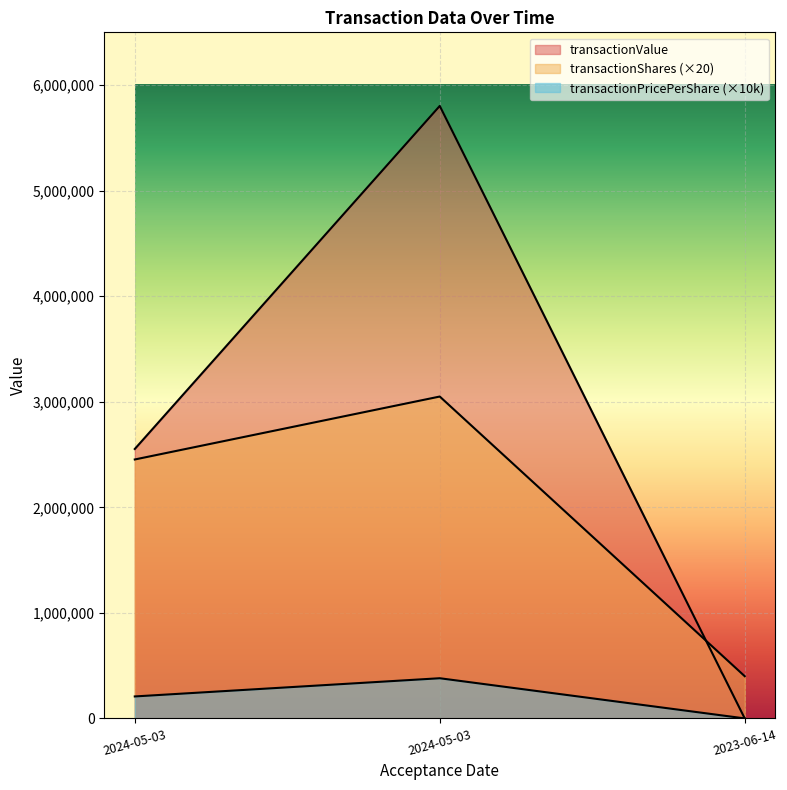

Which series has the largest total across all categories?

transactionValue